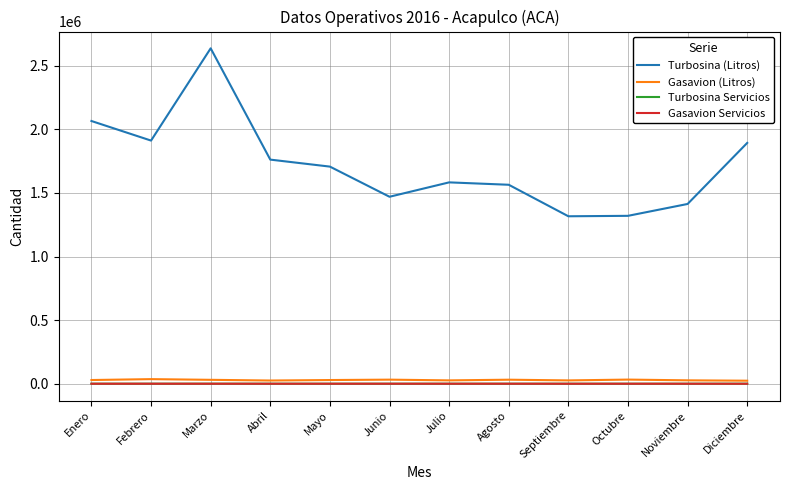

How many lines are shown in the chart?

4